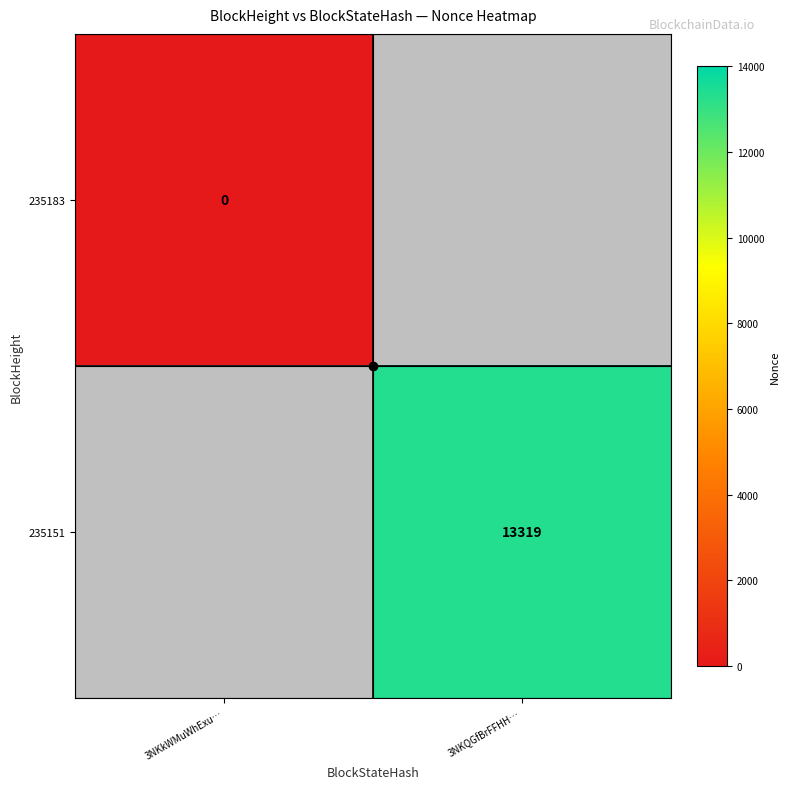

List the series in order of their peak value, highest first.

235183, 235151